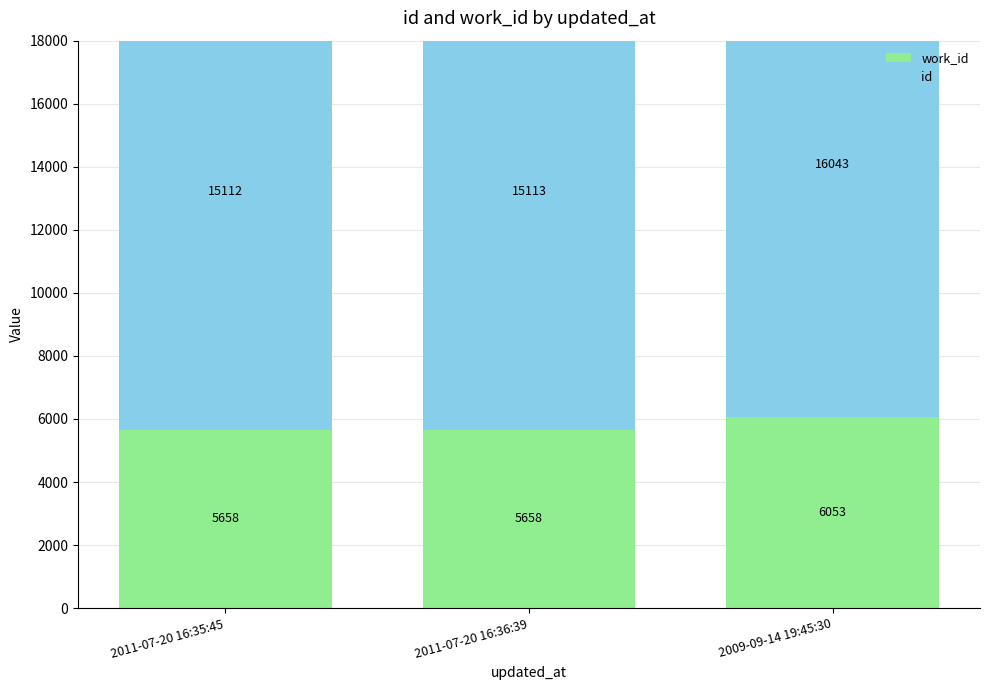

What is the sum of the id values at 2011-07-20 16:36:39 and 2009-09-14 19:45:30?

31156